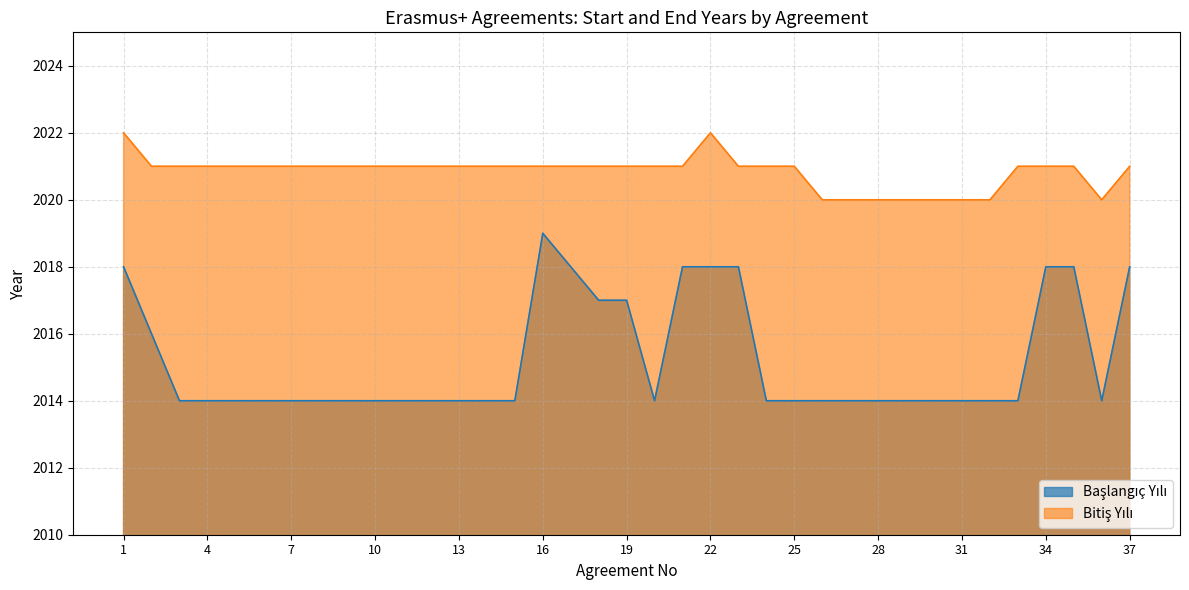

Where is Bitiş Yılı nearest to the value 2021?

2